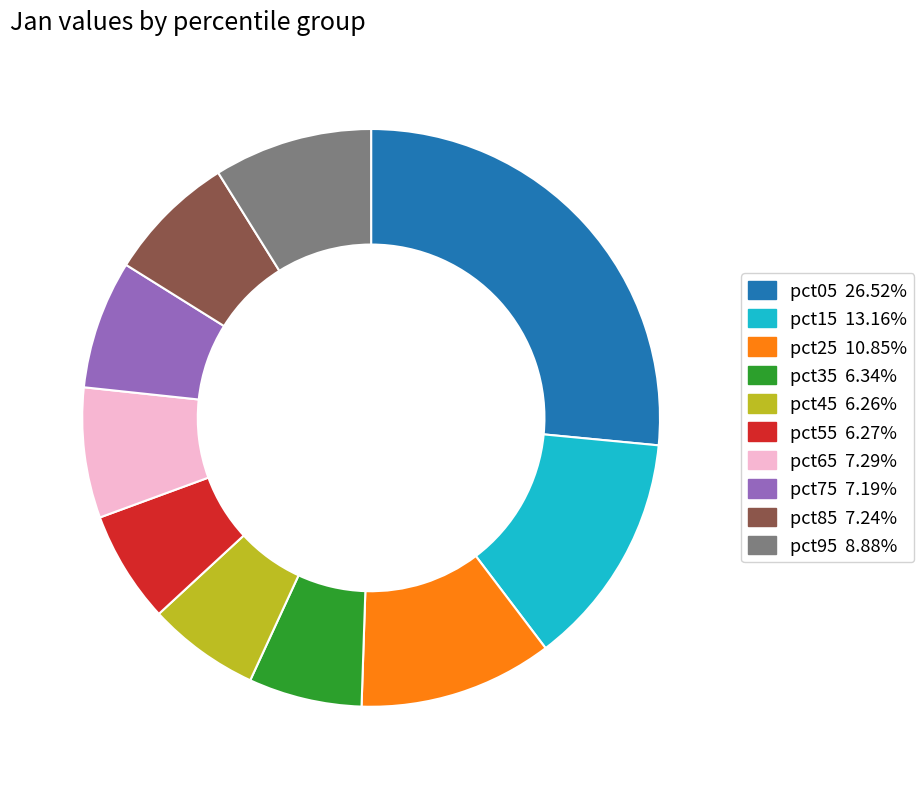

Is the sum of pct65 and pct95 greater than half?

No